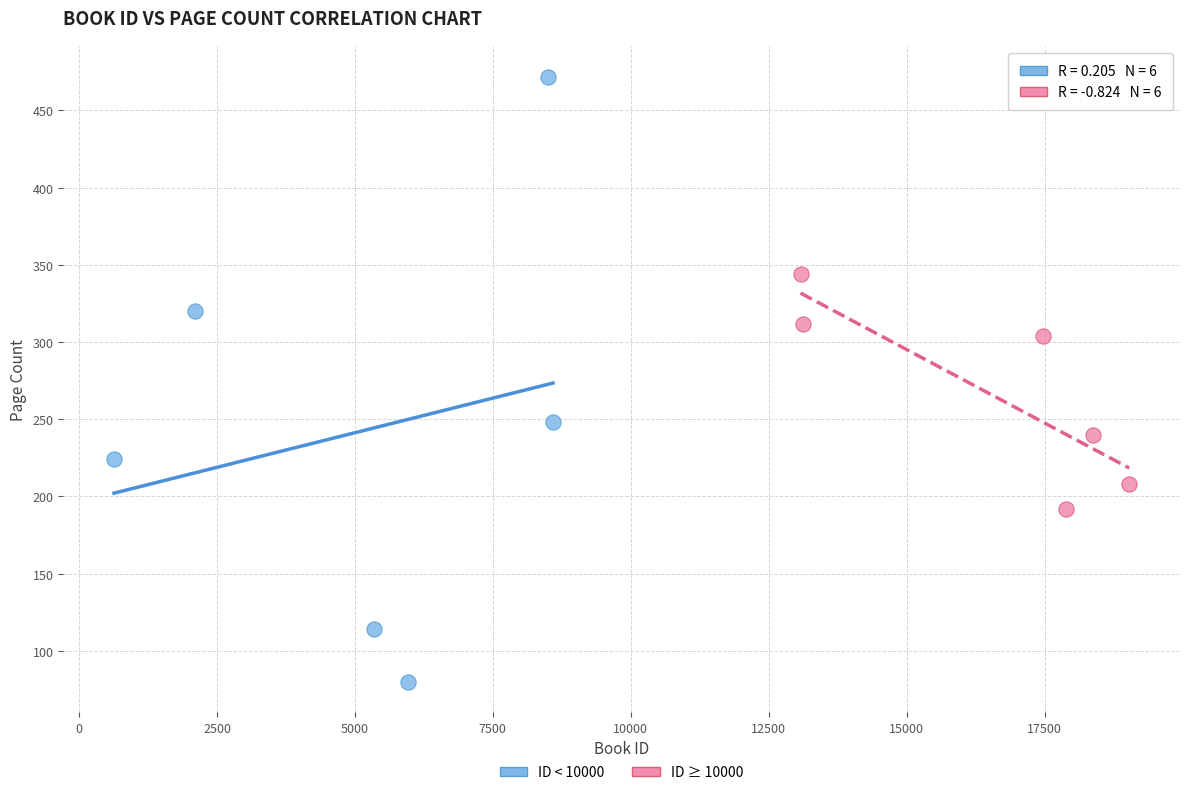

Which series has the largest Y range (max minus min)?

ID < 10000